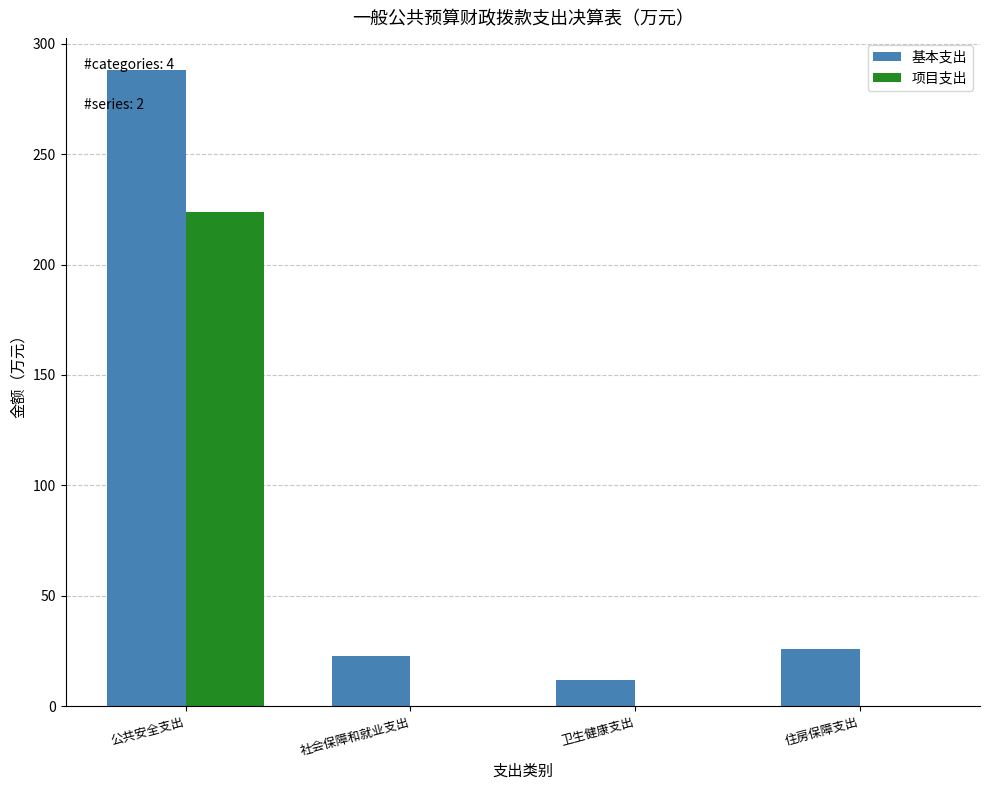

The 项目支出 series shows -126.3 at 住房保障支出. True or false?

False